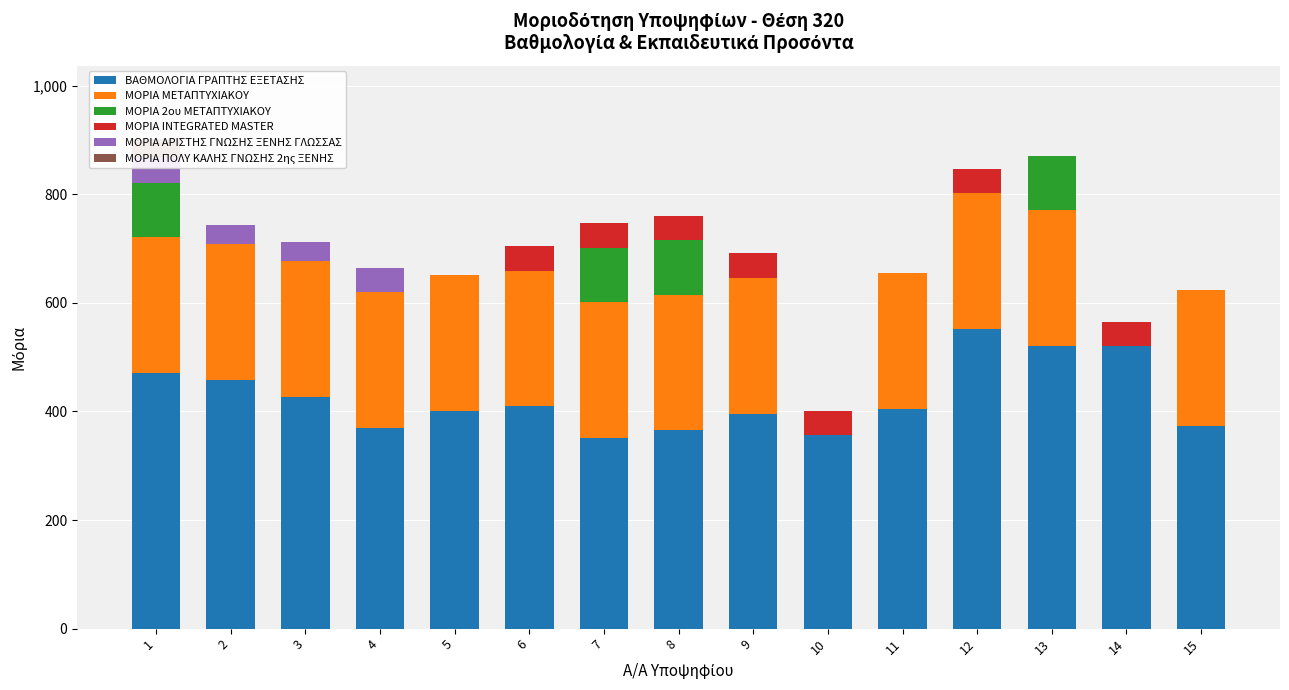

At which label is ΜΟΡΙΑ 2ου ΜΕΤΑΠΤΥΧΙΑΚΟΥ closest to 50?

1